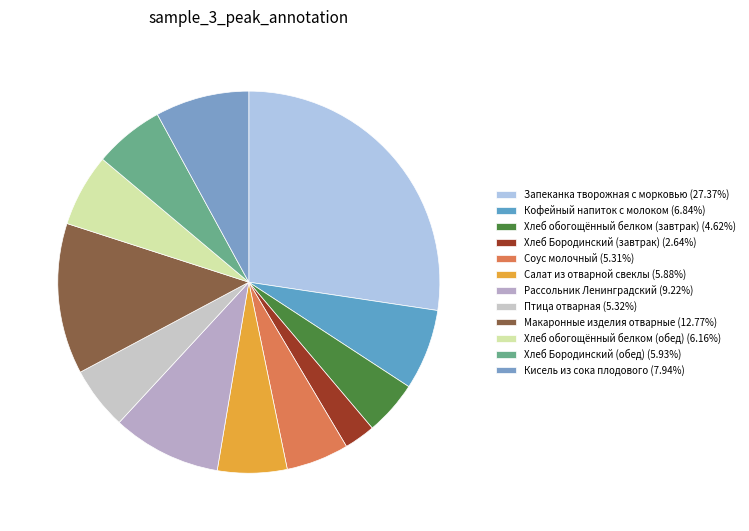

Count the number of slices in the pie.

12